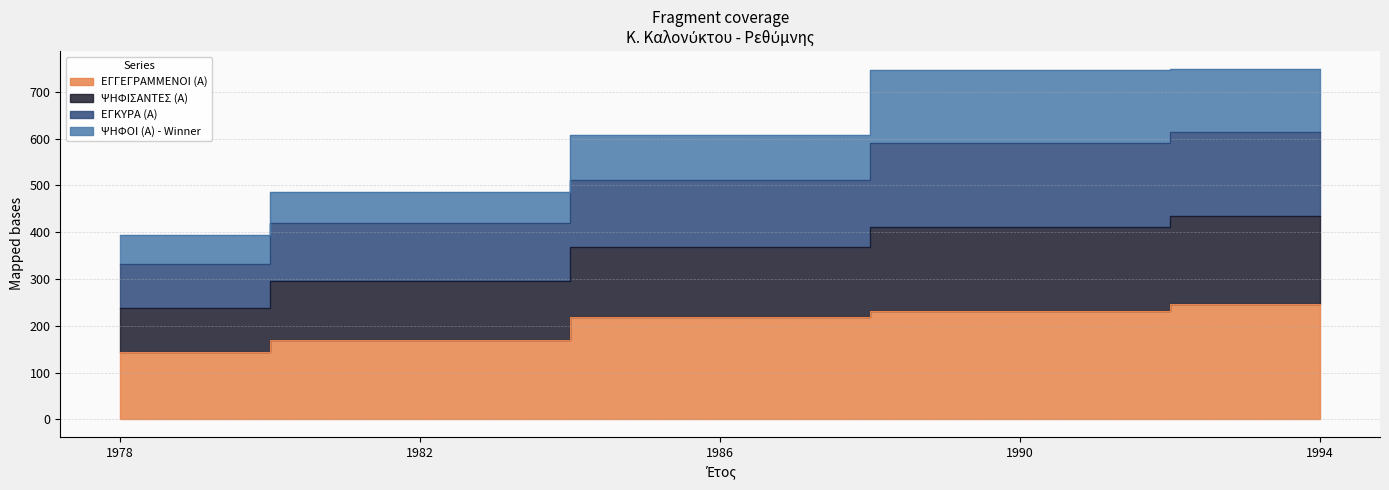

How many data points does each series have?

5